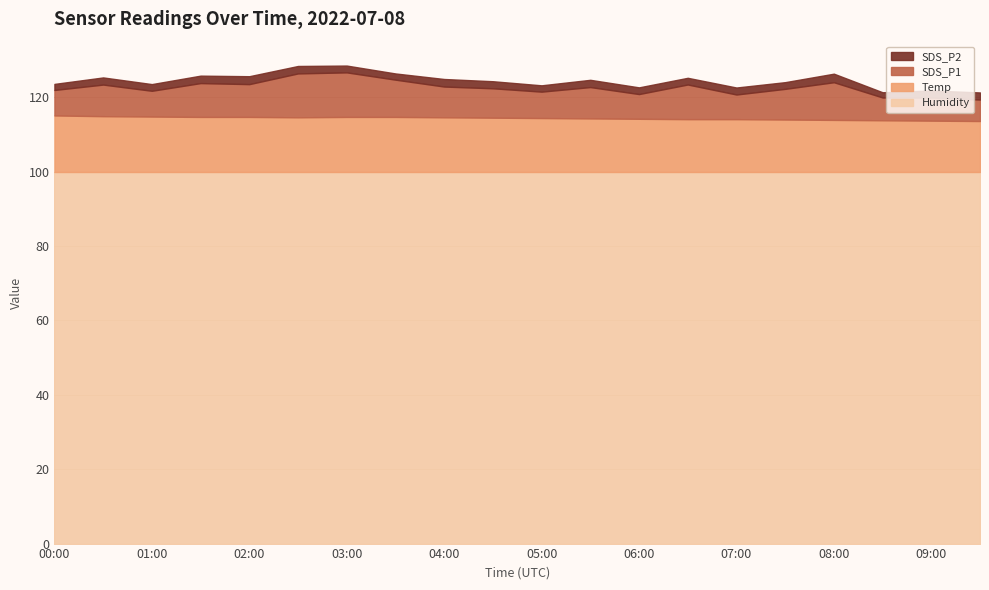

Is the value of Temp at 01:30 greater than the value of SDS_P1 at 07:00?

Yes